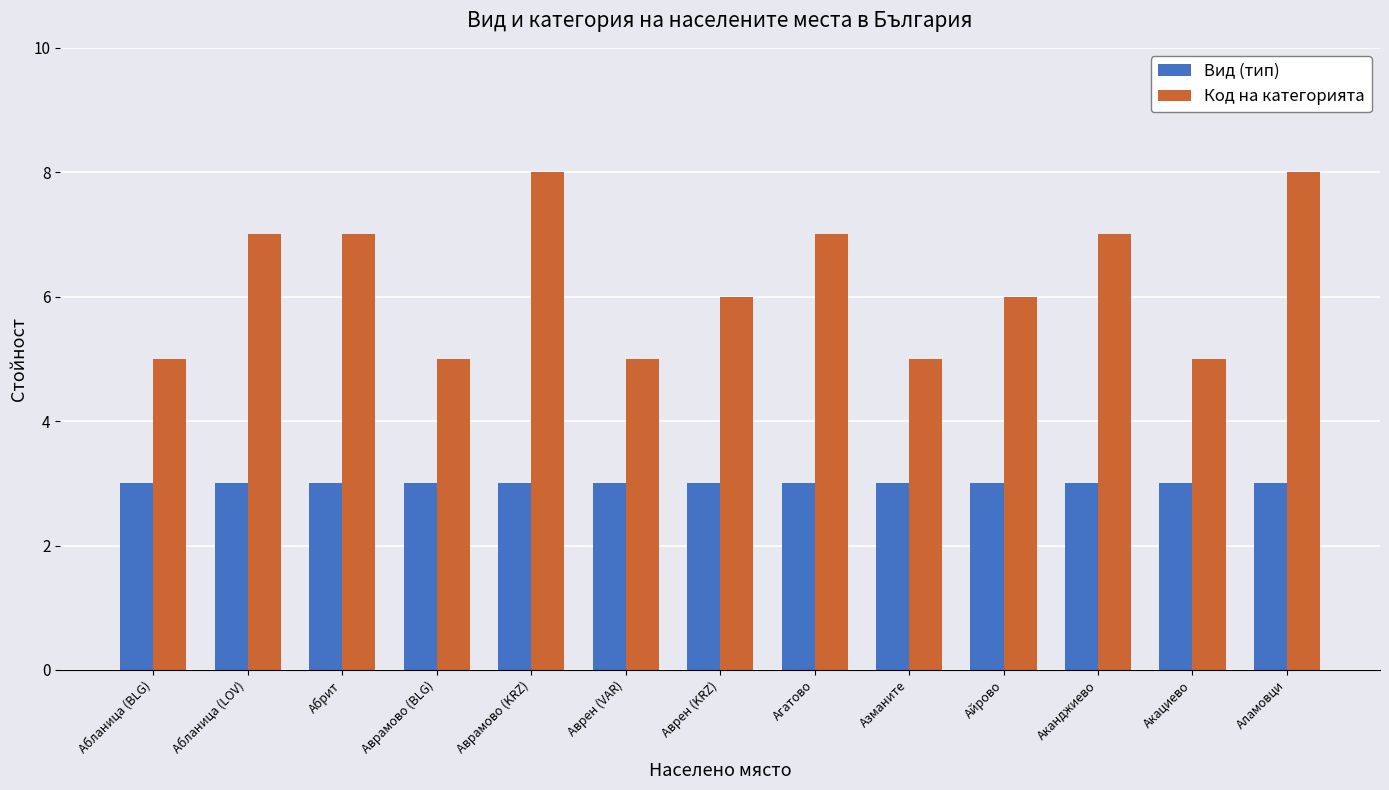

What is the sum of the Вид (тип) values at Азманите and Абланица (BLG)?

6